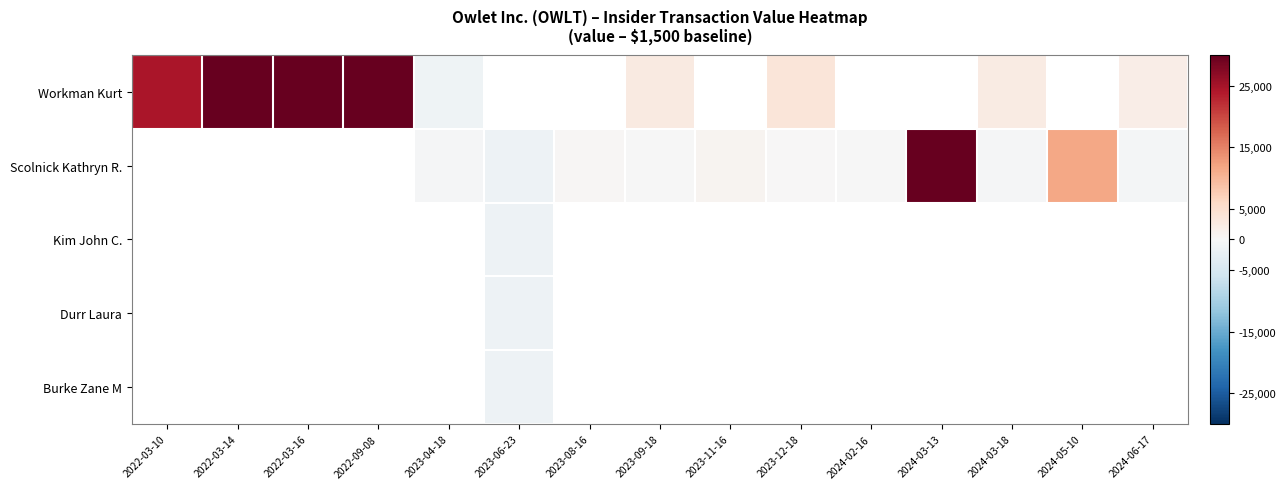

How many distinct data groups are displayed?

5